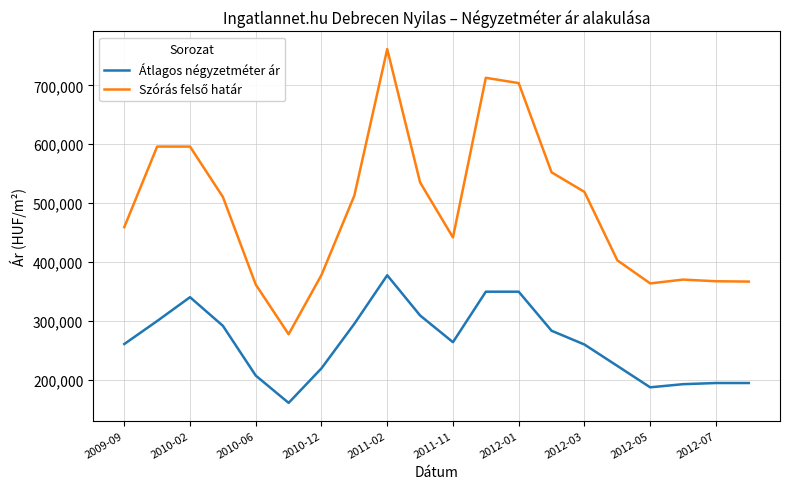

What is the maximum value shown in the chart?

761614